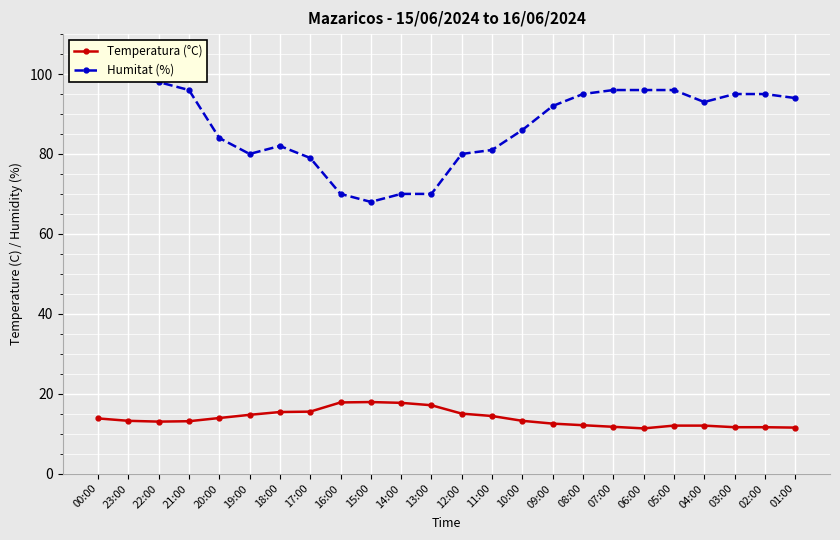

What is the approximate value of Humitat (%) at 05:00?

96.0